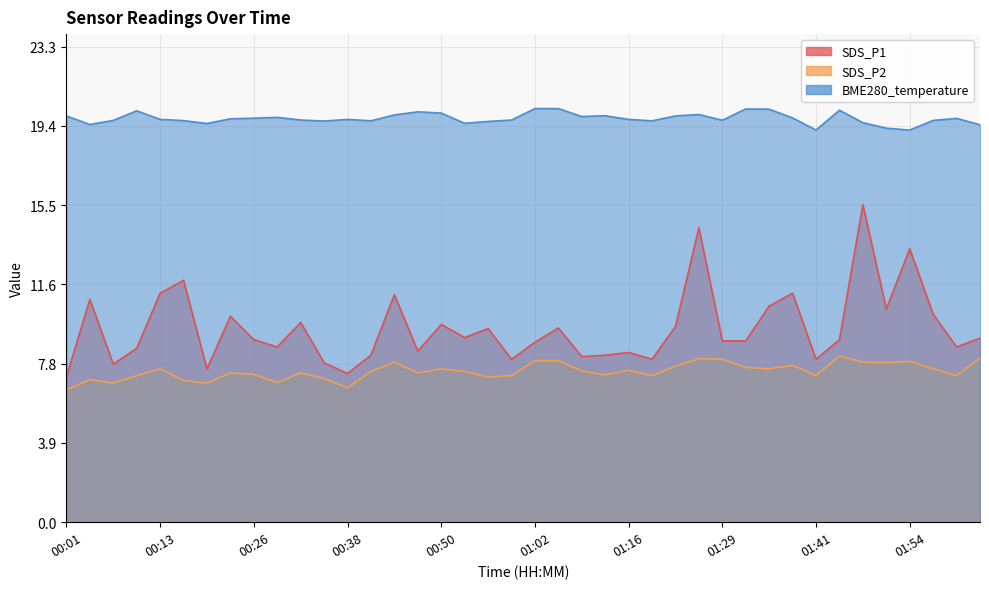

Reading right to left, what are all the values shown in this chart?

SDS_P1: 02:03=9.0	02:00=8.6	01:57=10.2	01:54=13.4	01:50=10.4	01:47=15.5	01:44=8.9	01:41=8.0	01:38=11.2	01:35=10.6	01:32=8.9	01:29=8.9	01:26=14.4	01:23=9.6	01:19=8.0	01:16=8.3	01:13=8.2	01:09=8.1	01:06=9.5	01:02=8.8	00:59=8.0	00:56=9.5	00:53=9.0	00:50=9.7	00:47=8.4	00:44=11.1	00:41=8.2	00:38=7.3	00:35=7.8	00:32=9.8	00:29=8.6	00:26=8.9	00:23=10.1	00:20=7.5	00:17=11.8	00:13=11.2	00:10=8.5	00:07=7.7	00:04=10.9	00:01=7.1
SDS_P2: 02:03=8.0	02:00=7.2	01:57=7.5	01:54=7.9	01:50=7.8	01:47=7.8	01:44=8.1	01:41=7.2	01:38=7.7	01:35=7.5	01:32=7.6	01:29=8.0	01:26=8.0	01:23=7.6	01:19=7.2	01:16=7.4	01:13=7.2	01:09=7.4	01:06=7.9	01:02=7.9	00:59=7.2	00:56=7.1	00:53=7.4	00:50=7.5	00:47=7.3	00:44=7.8	00:41=7.4	00:38=6.6	00:35=7.0	00:32=7.3	00:29=6.8	00:26=7.2	00:23=7.3	00:20=6.8	00:17=6.9	00:13=7.5	00:10=7.2	00:07=6.8	00:04=7.0	00:01=6.5
BME280_temperature: 02:03=19.4	02:00=19.8	01:57=19.6	01:54=19.2	01:50=19.3	01:47=19.5	01:44=20.1	01:41=19.2	01:38=19.8	01:35=20.2	01:32=20.2	01:29=19.7	01:26=19.9	01:23=19.9	01:19=19.6	01:16=19.7	01:13=19.9	01:09=19.8	01:06=20.2	01:02=20.2	00:59=19.7	00:56=19.6	00:53=19.5	00:50=20.0	00:47=20.1	00:44=19.9	00:41=19.6	00:38=19.7	00:35=19.6	00:32=19.7	00:29=19.8	00:26=19.8	00:23=19.7	00:20=19.5	00:17=19.6	00:13=19.7	00:10=20.1	00:07=19.6	00:04=19.4	00:01=19.9